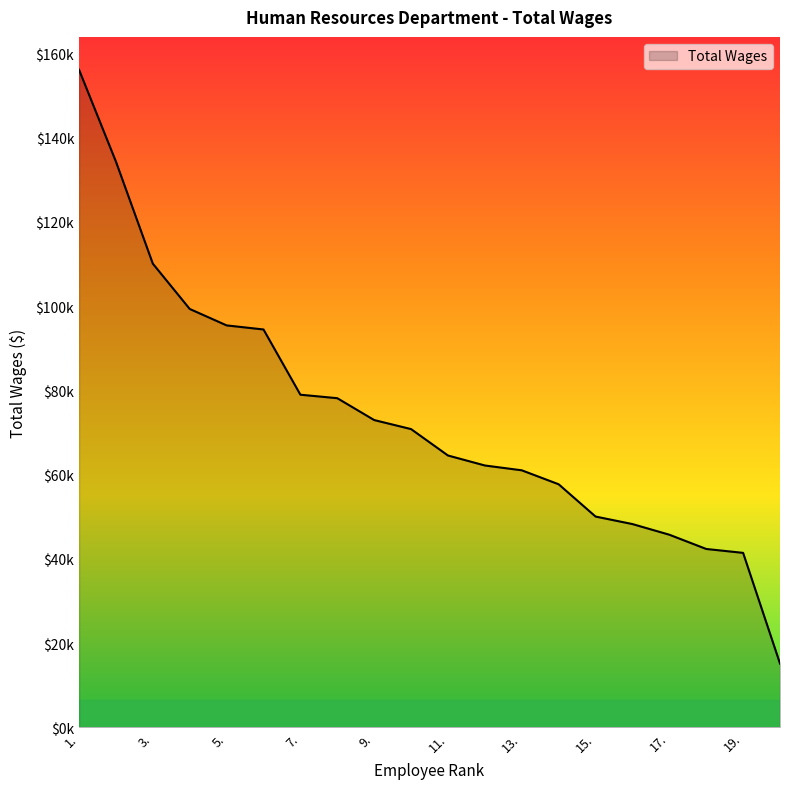

Does the chart have visible grid lines?

No